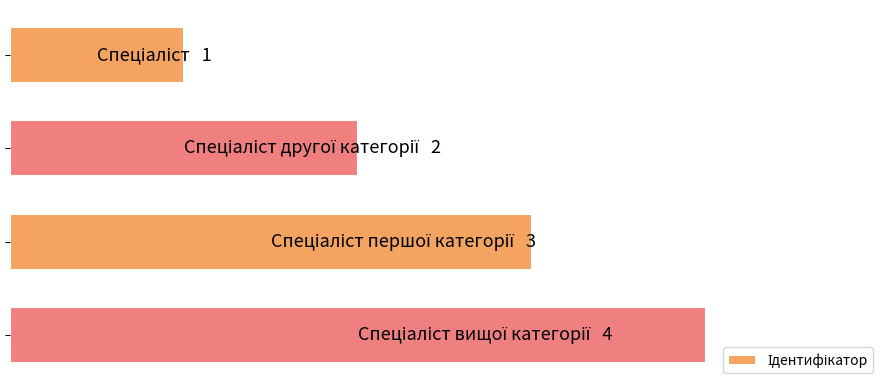

Are the bars horizontal?

Yes